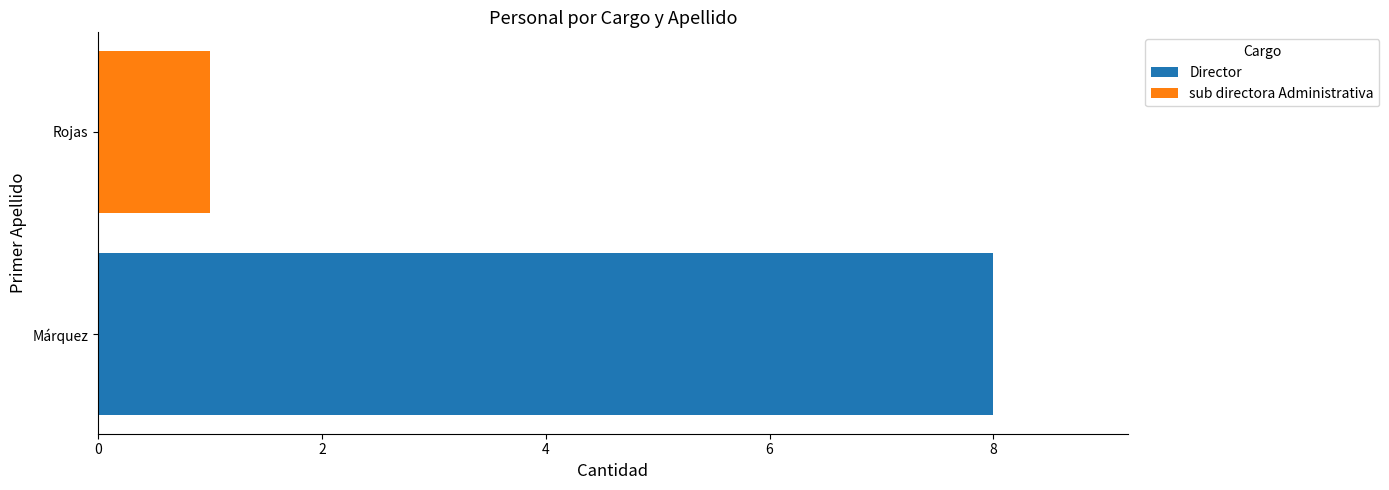

The Director series shows 8 at Márquez. True or false?

True